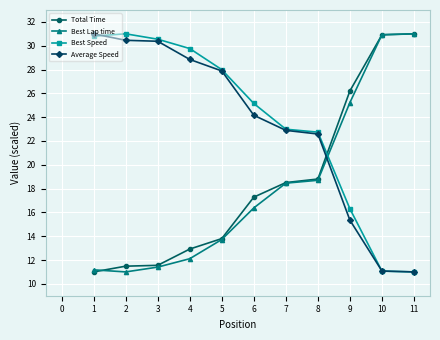

What is the difference between the second highest and minimum values in the Best Lap time series?

19.9